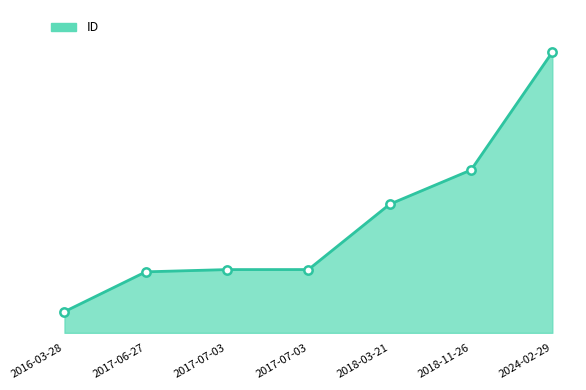

Does the chart have visible grid lines?

No